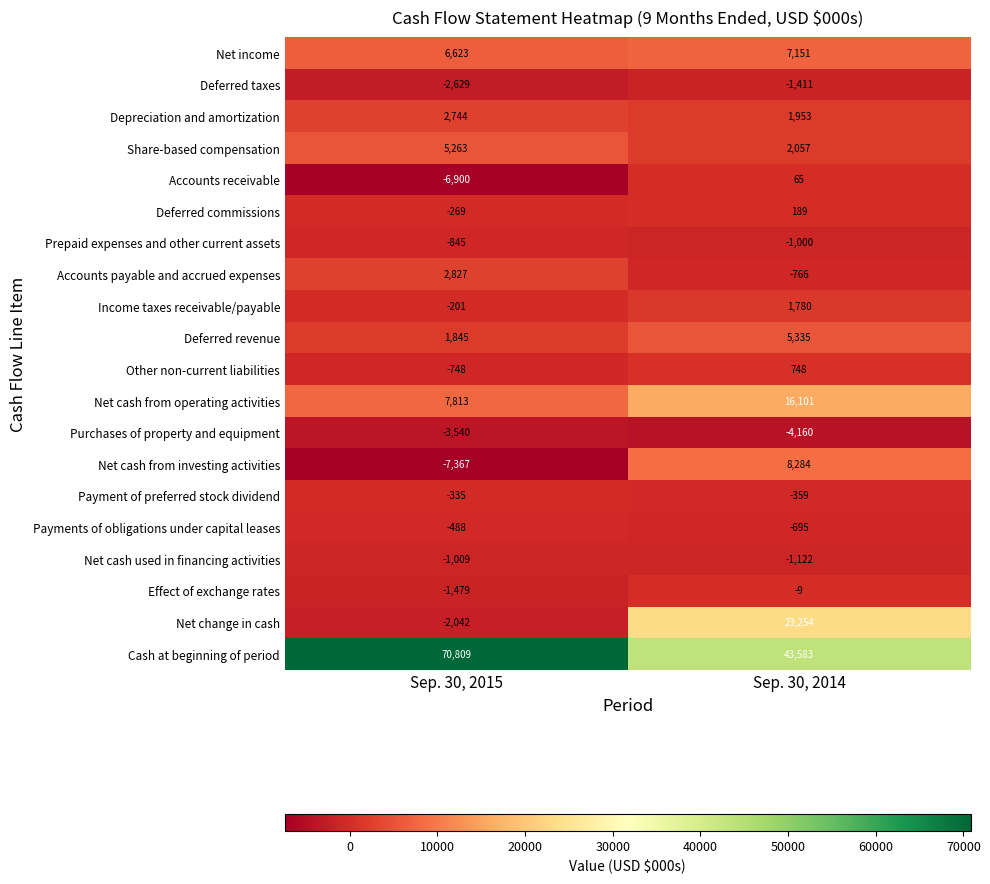

Which category has the lowest value in the Effect of exchange rates series?

Sep. 30, 2015